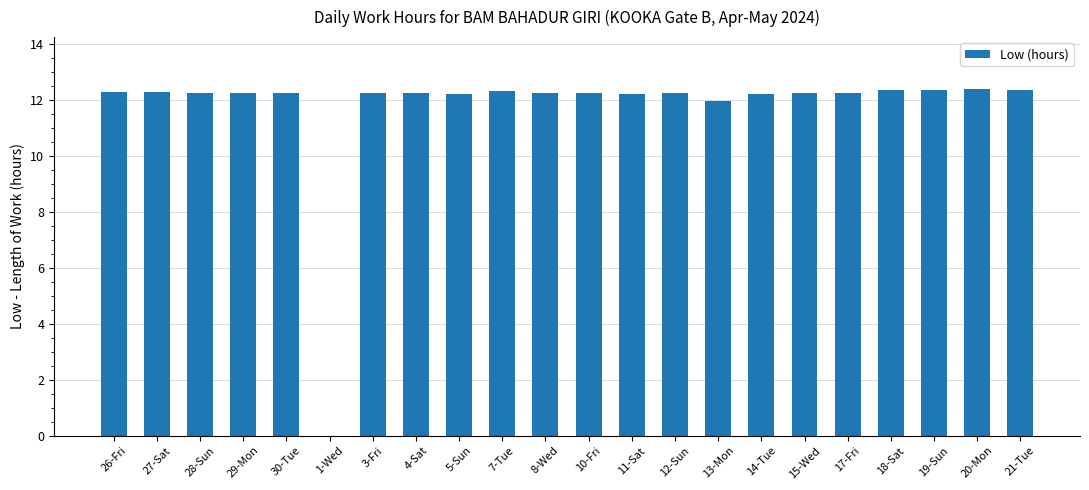

How many categories are shown in the chart?

22